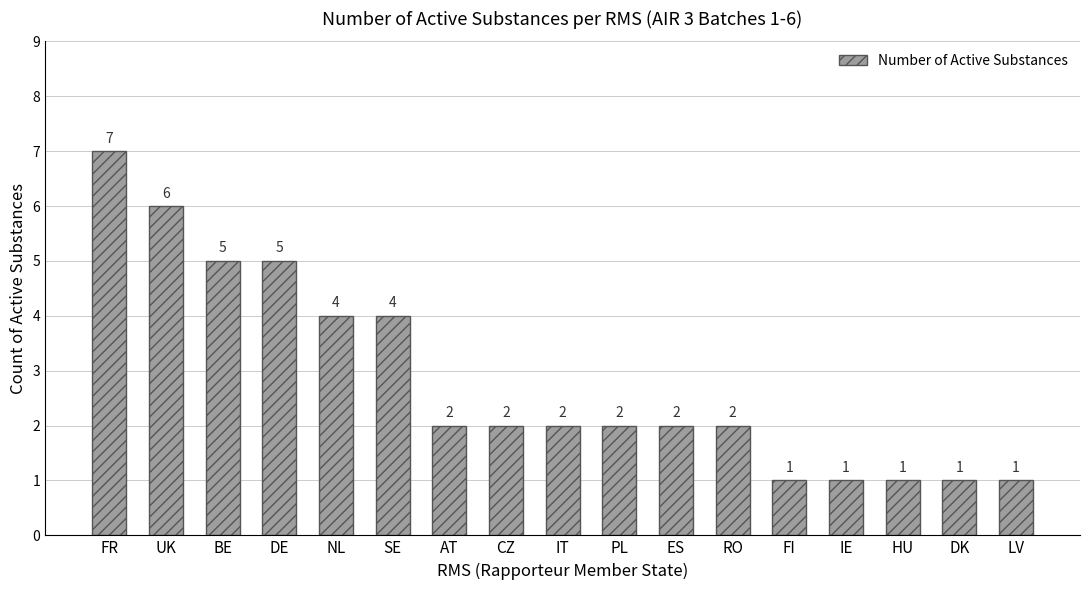

How many bars are there in total?

17